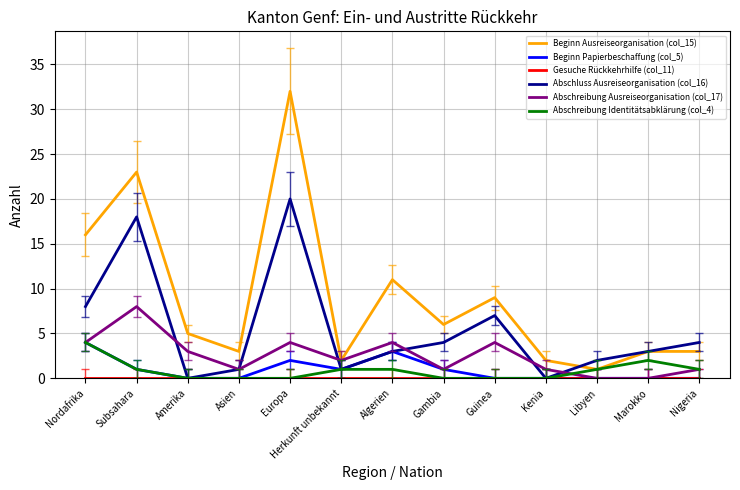

What position from the right is Nigeria?

1